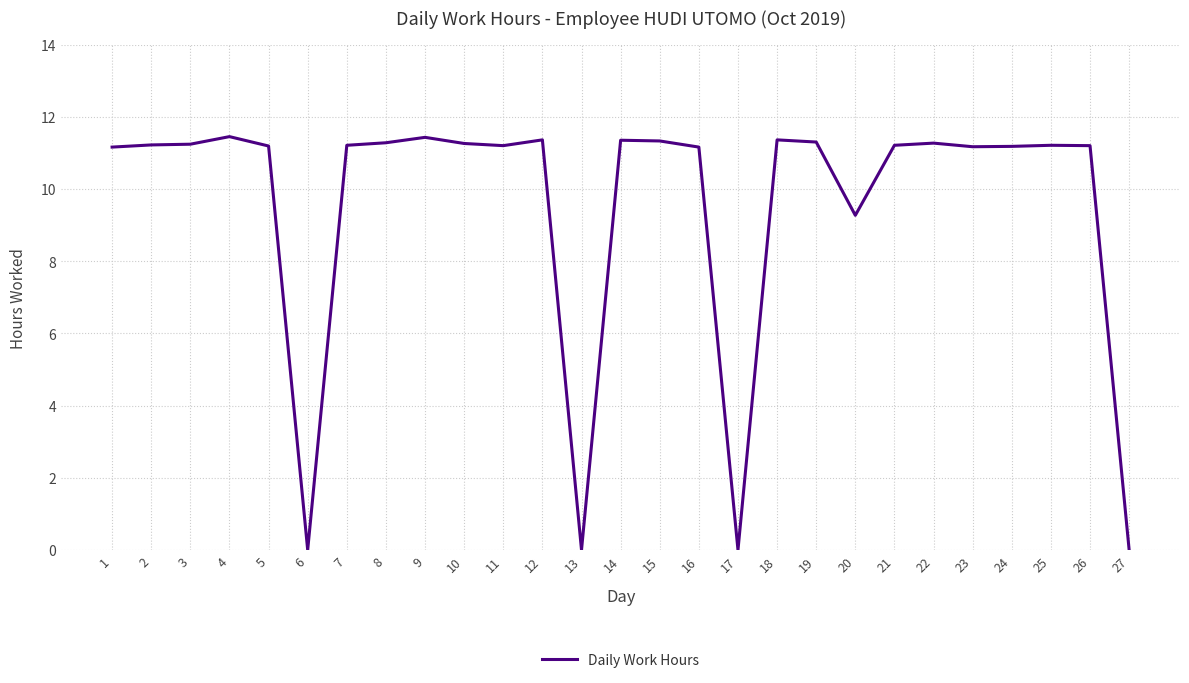

True or false: the data shows 0.0 at 13.

True